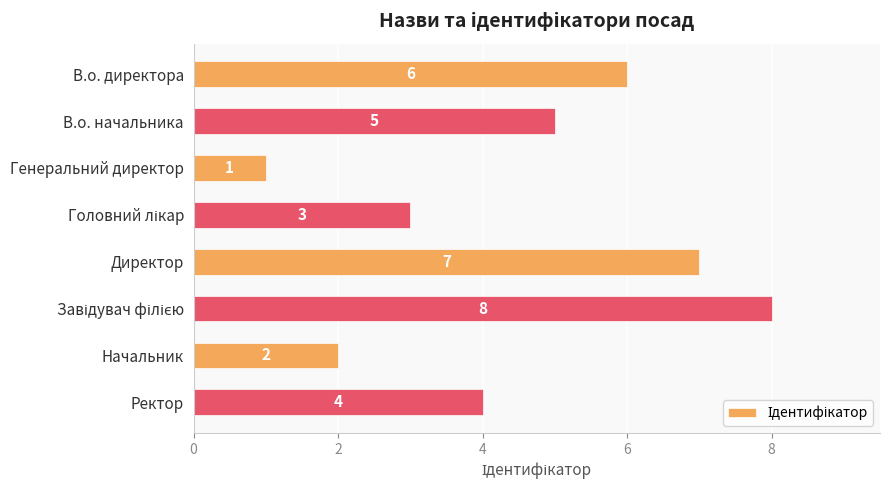

What is the ratio of the value at Ректор to the value at В.о. начальника?

0.8